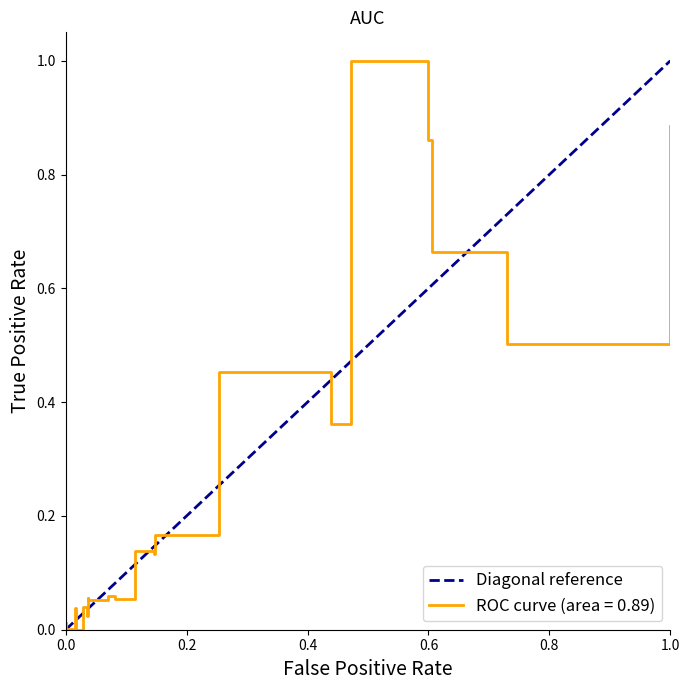

What is the value of the 2nd point from the left?

1